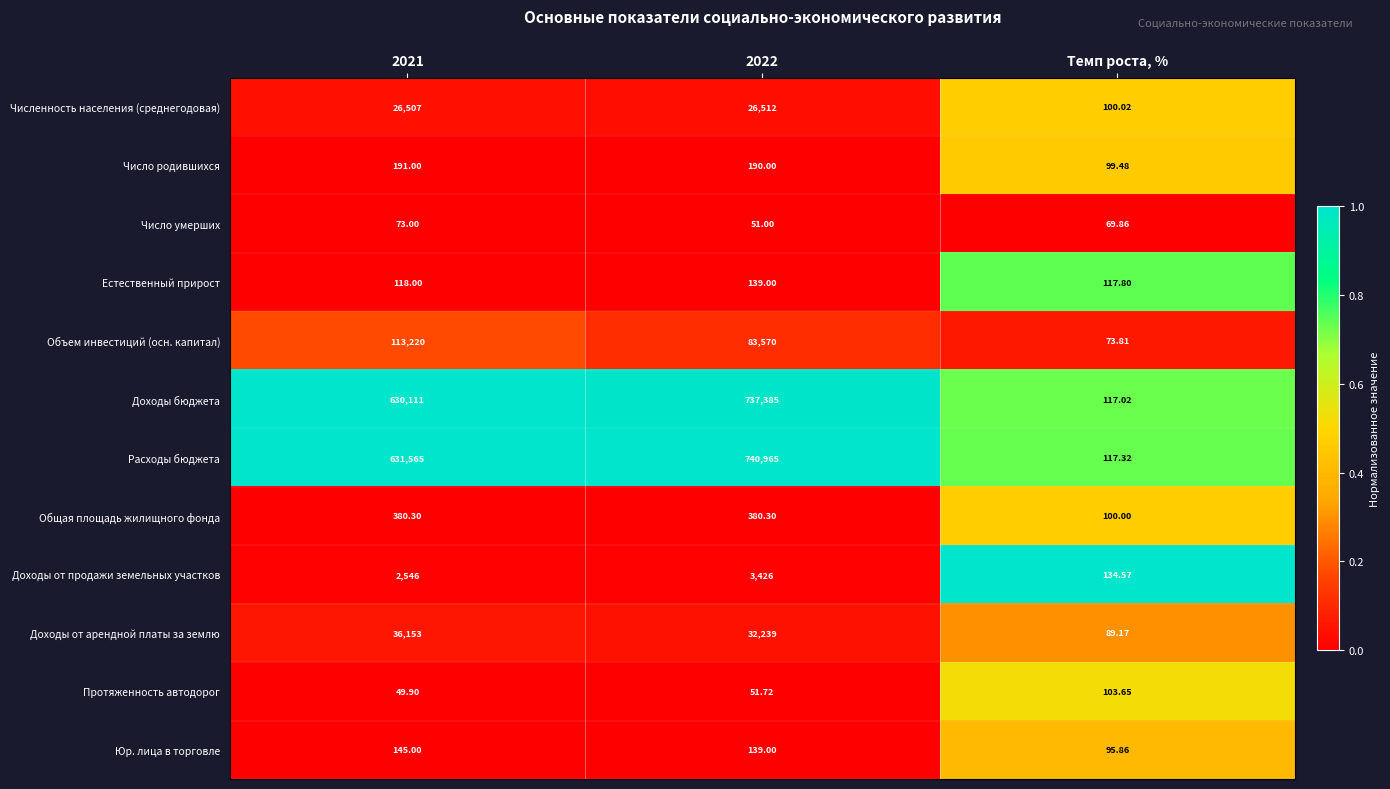

At 2021, list the series in order from largest to smallest.

Расходы бюджета, Доходы бюджета, Объем инвестиций (осн. капитал), Доходы от арендной платы за землю, Численность населения (среднегодовая), Доходы от продажи земельных участков, Общая площадь жилищного фонда, Число родившихся, Юр. лица в торговле, Естественный прирост, Число умерших, Протяженность автодорог